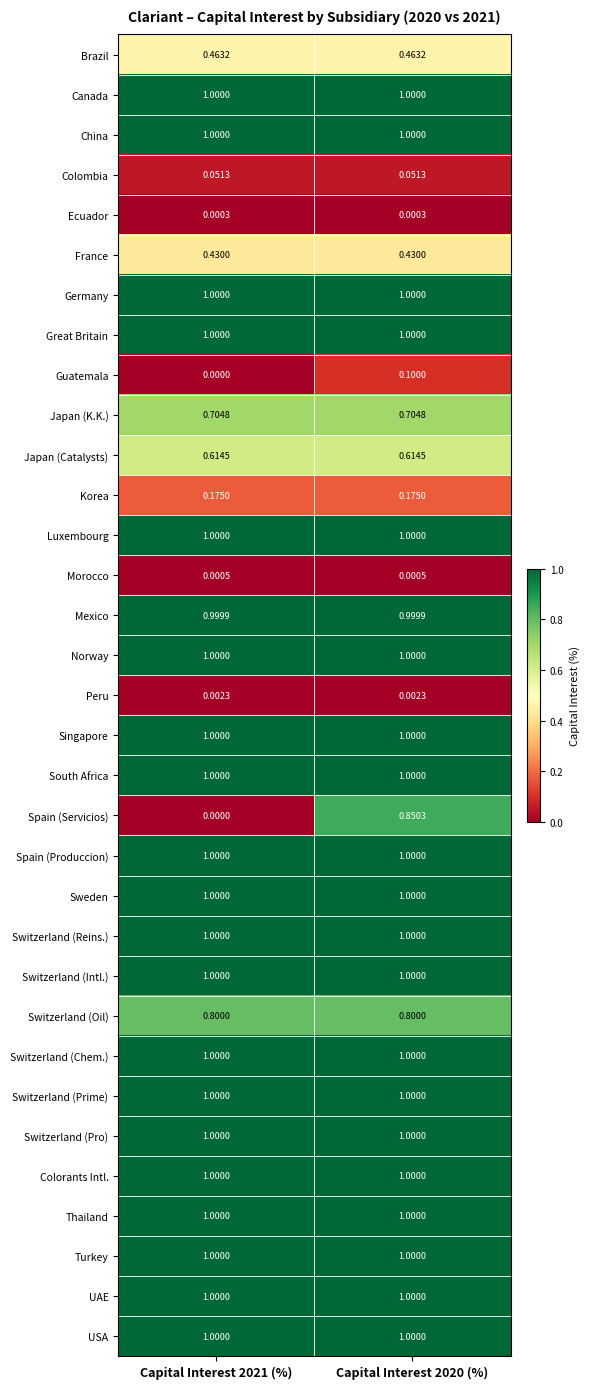

Is the value of Colombia at Capital Interest 2021 (%) greater than the value of Japan (K.K.) at Capital Interest 2021 (%)?

No